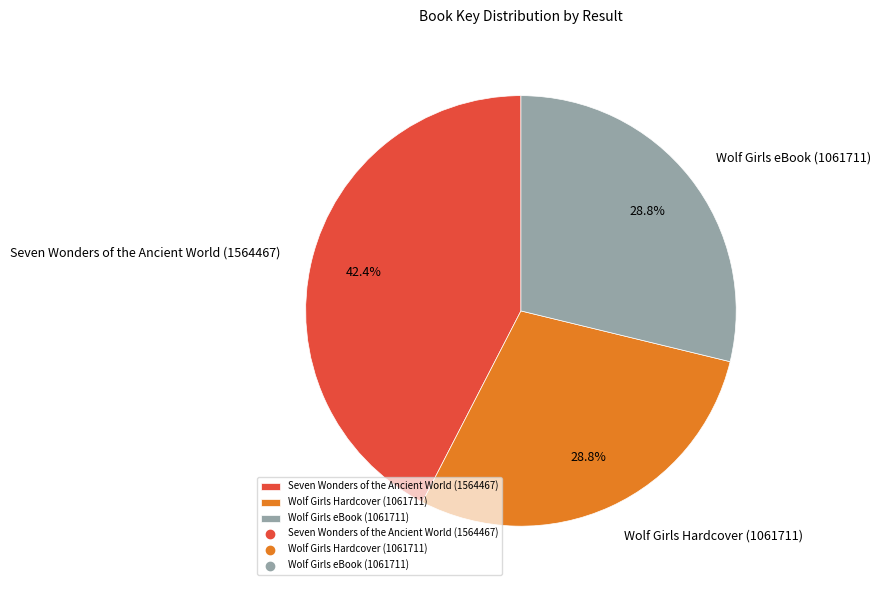

Does Wolf Girls Hardcover (1061711) account for over 50% of the chart?

No